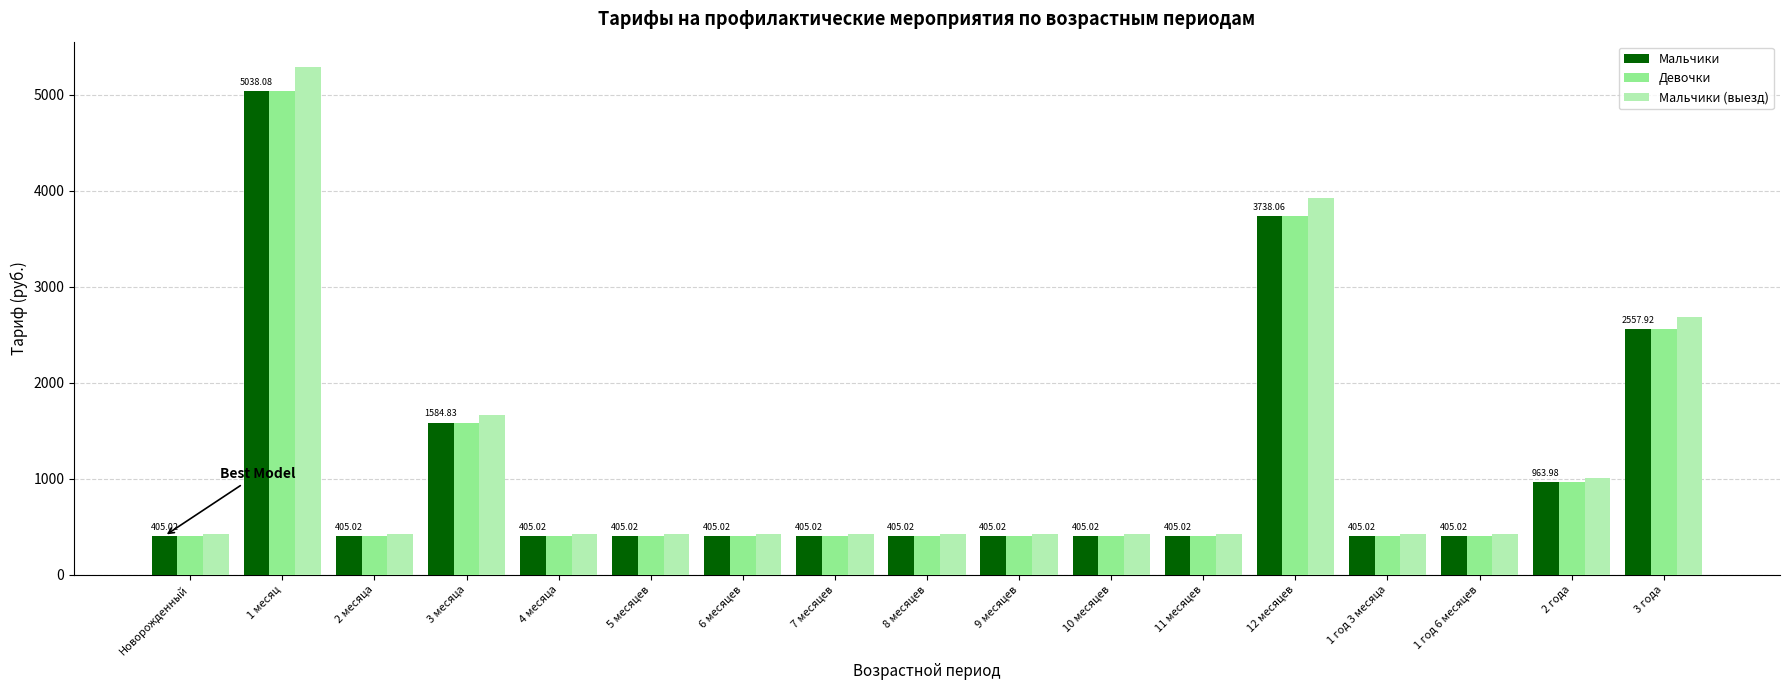

Read the Девочки value at 9 месяцев.

405.0